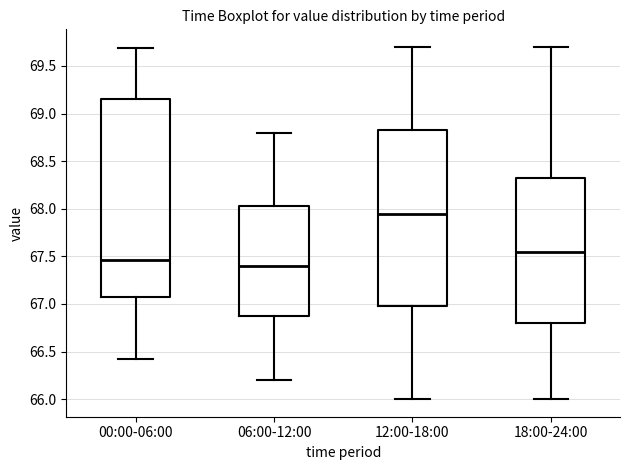

Which box's median line is the lowest?

06:00-12:00